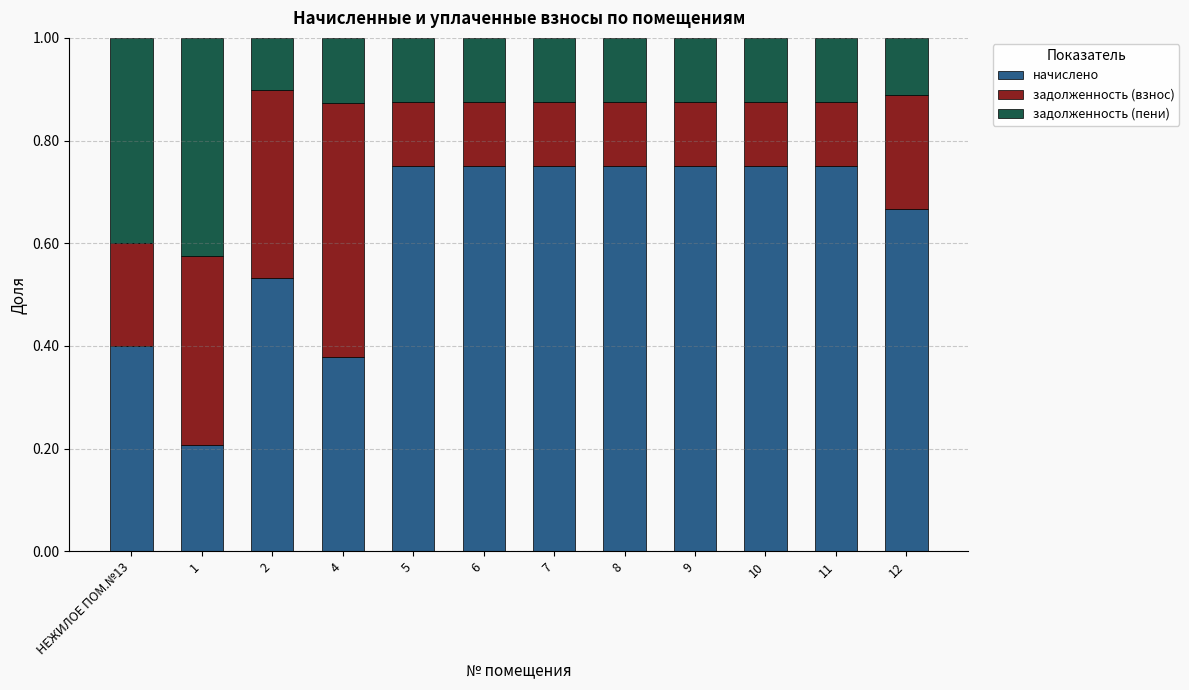

Count the начислено values in the range 0 to 1.

12